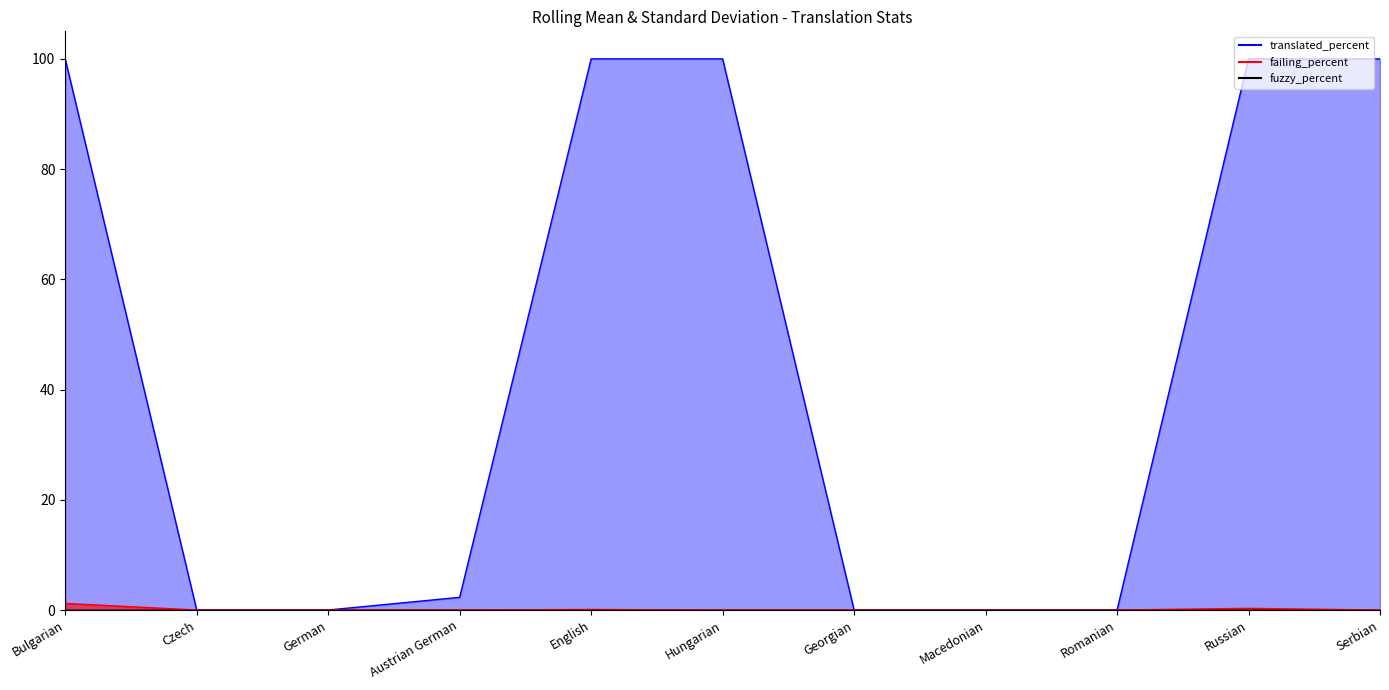

Reading right to left, list all the values displayed in this chart.

translated_percent: 100.0	100.0	0.0	0.0	0.0	100.0	100.0	2.3	0.0	0.0	100.0
failing_percent: 0.0	0.3	0.0	0.0	0.0	0.0	0.1	0.0	0.0	0.0	1.2